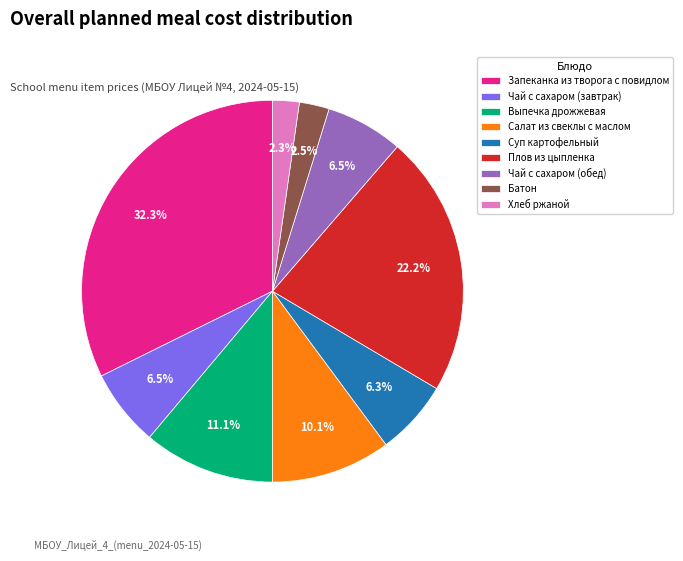

The Суп картофельный slice represents 15% of the pie. True or false?

False